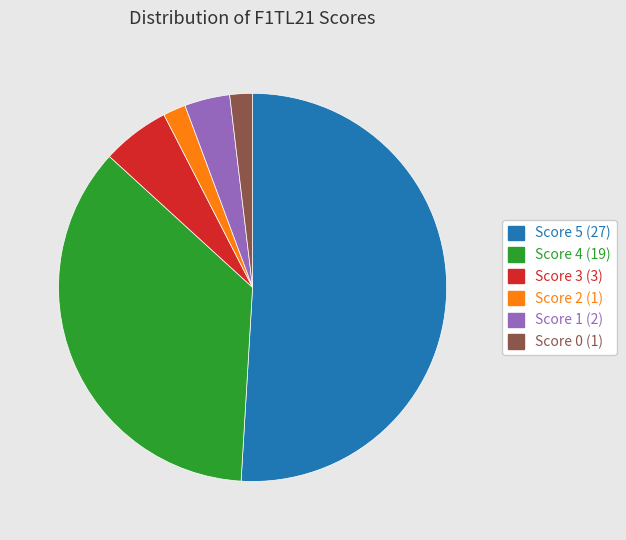

Is there a majority slice in this chart?

Yes